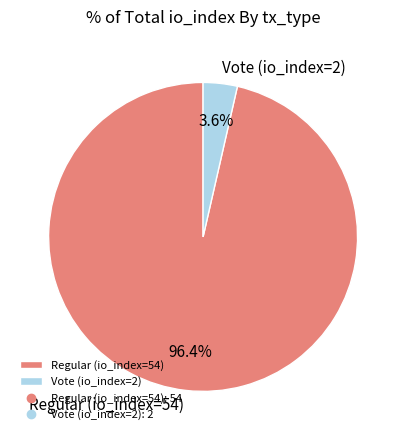

Combined, do Regular (io_index=54) and Vote (io_index=2) account for over 50%?

Yes